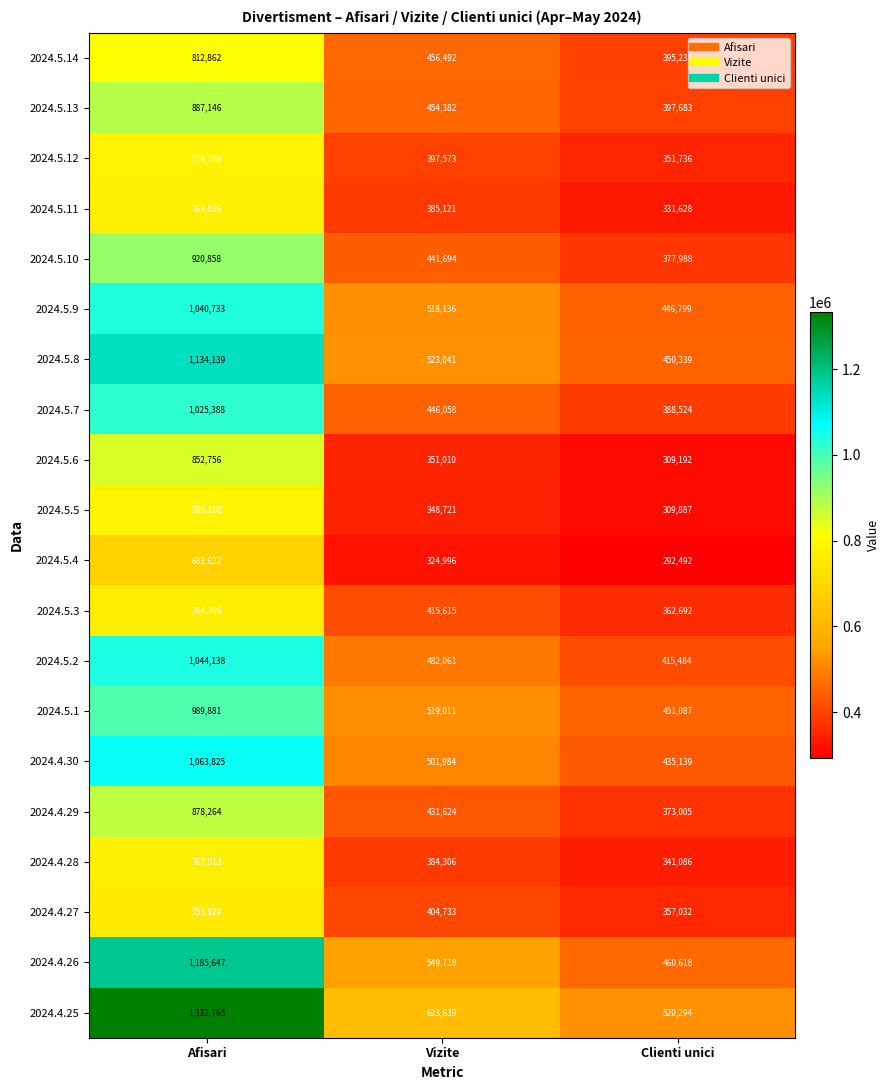

At how many categories does at least one series exceed 1063774?

1